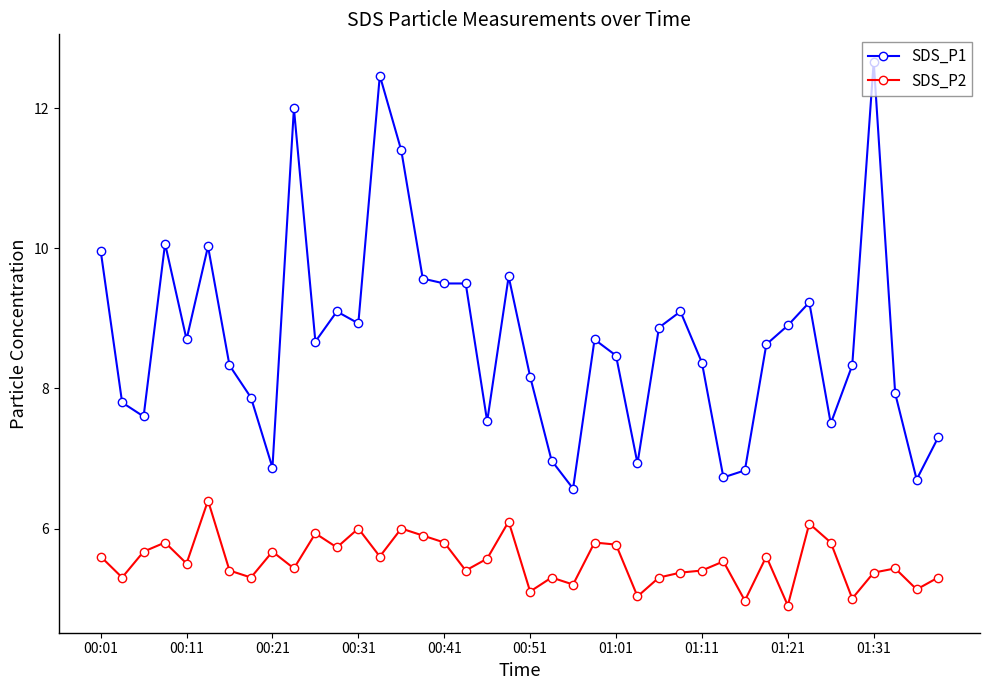

Which series has the largest range (max minus min)?

SDS_P1